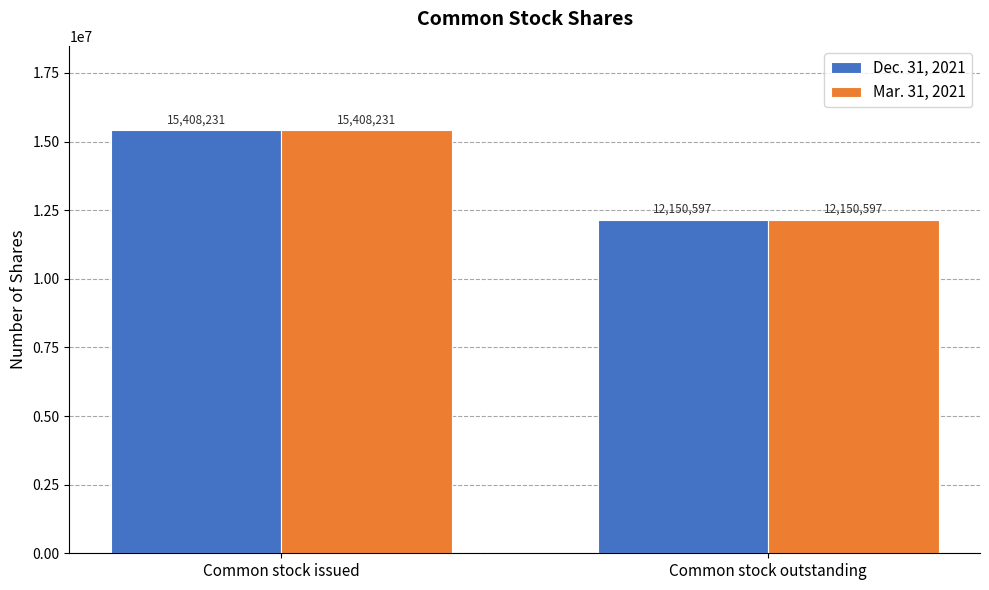

What is the difference between the maximum and minimum values in the Dec. 31, 2021 series?

3257634